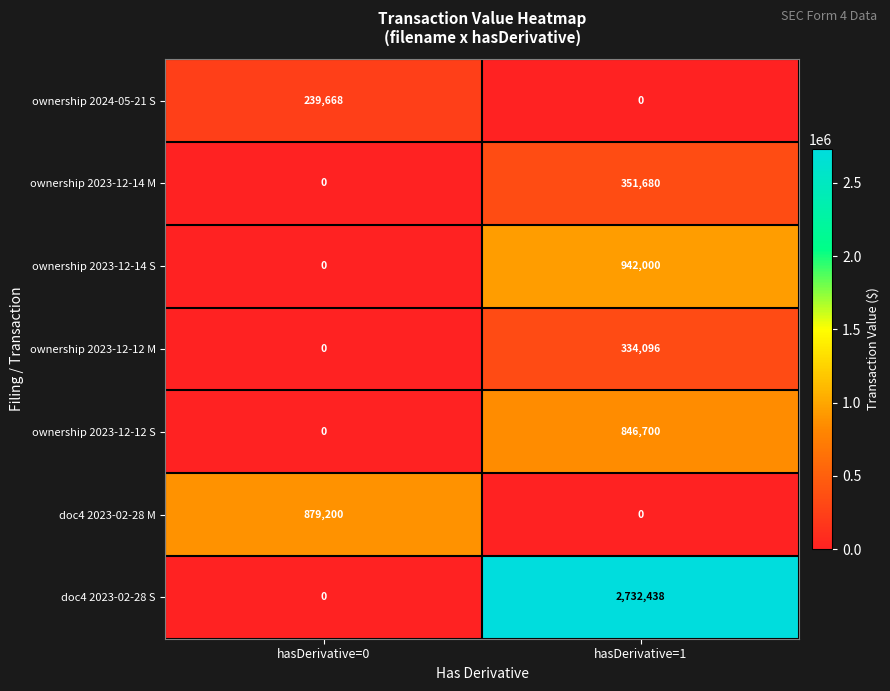

What is the total value across all series at hasDerivative=0?

1118868